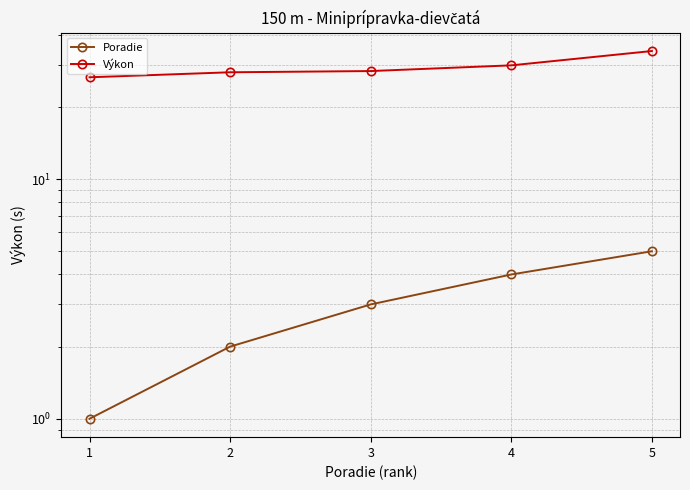

Reading left to right, what are all the values shown in this chart?

Poradie: 1=1.0	2=2.0	3=3.0	4=4.0	5=5.0
Výkon: 1=26.6	2=27.9	3=28.2	4=29.8	5=34.2